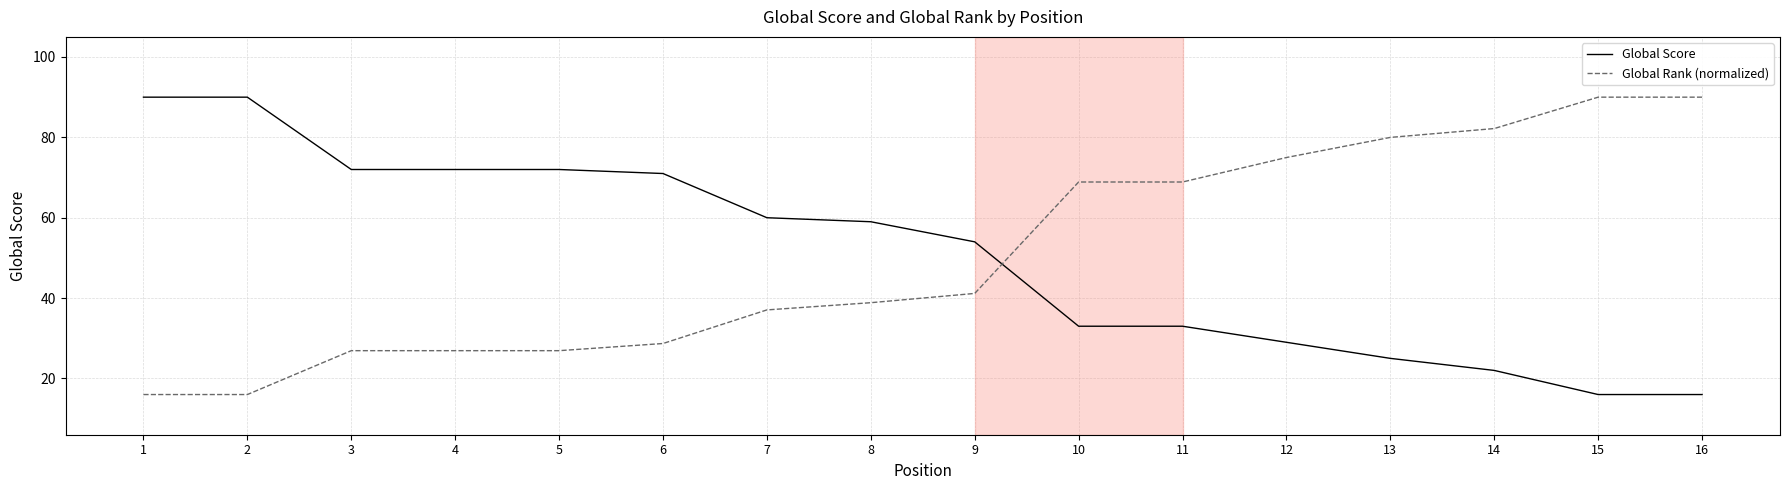

True or false: Global Score has a value of 22.3 at 9.

False